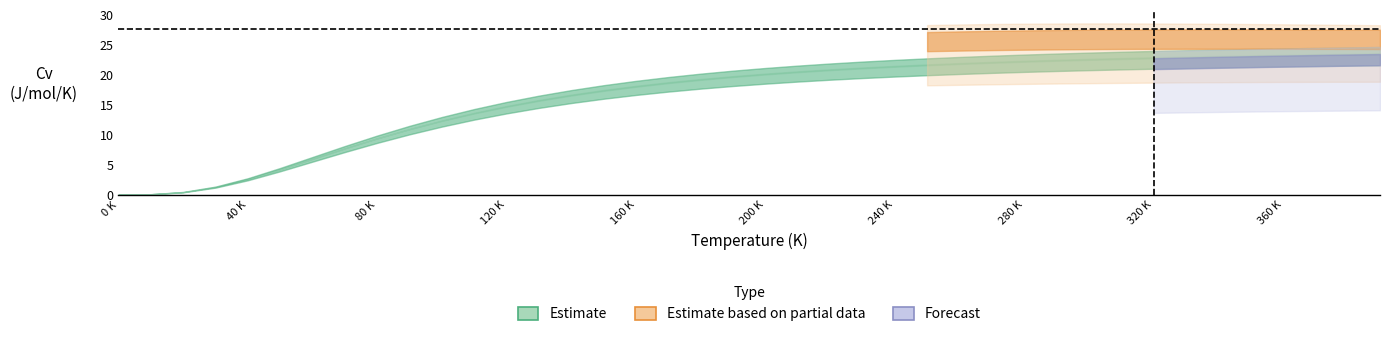

Which has a higher value, 16 or 22?

22